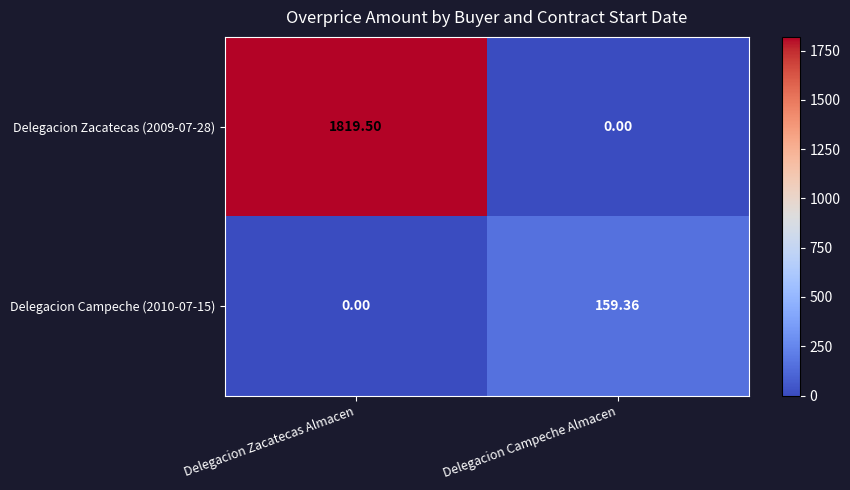

At which category does the chart reach its peak across all series?

Delegacion Zacatecas Almacen